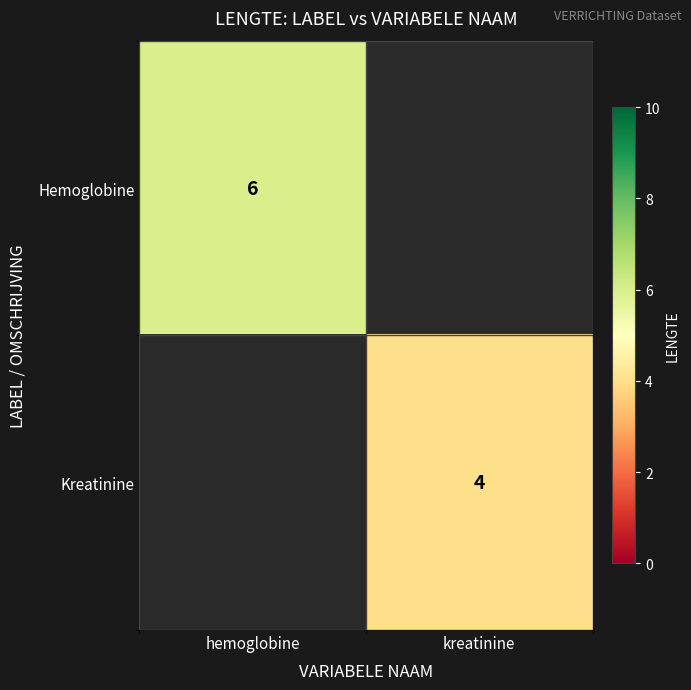

What is the maximum value shown in the chart?

6.0